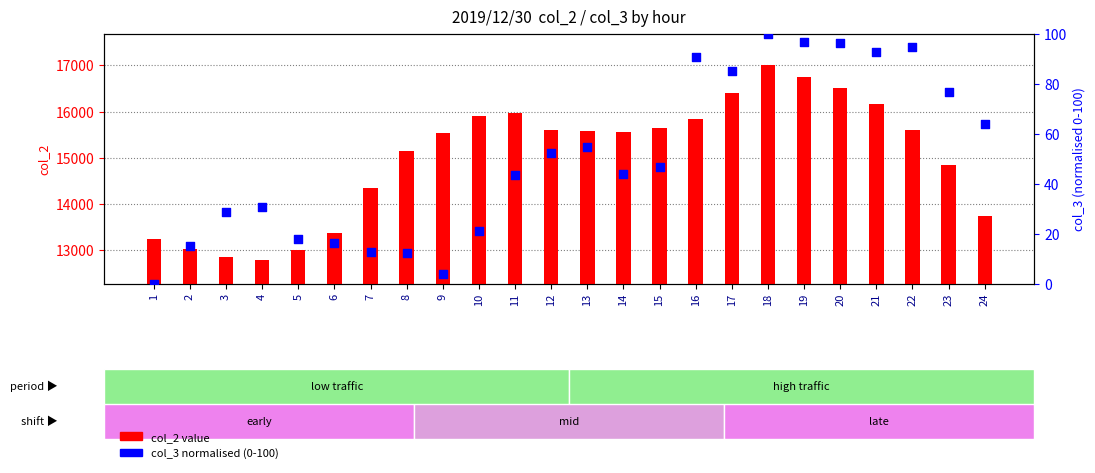

Is the value of col_2 value at 22 greater than the value of col_3 percentile at 19?

Yes